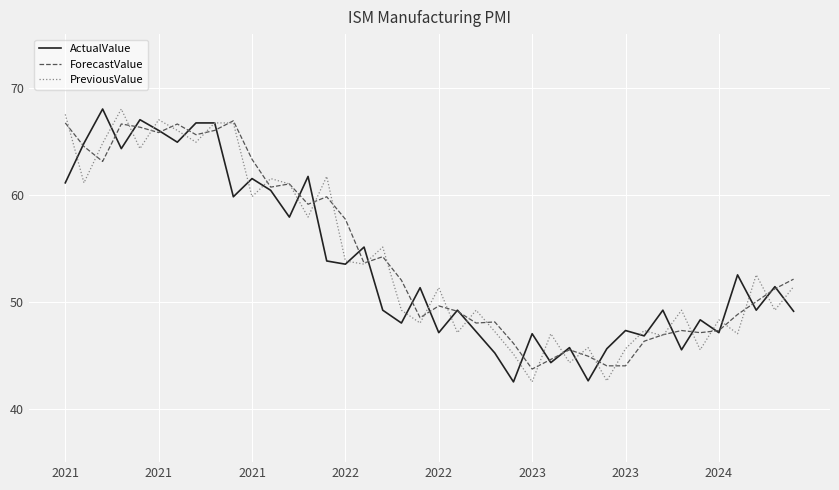

What is the minimum value shown in the chart?

42.5